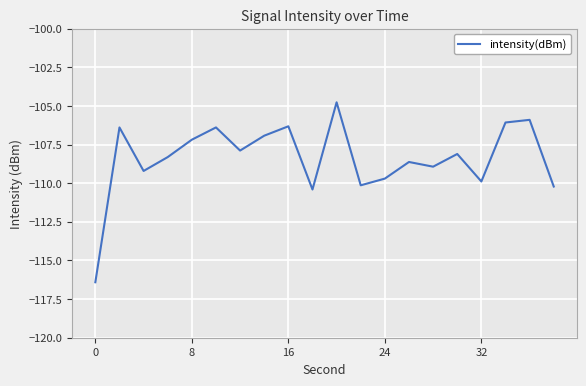

True or false: the data has more than 1 interior local peaks.

True